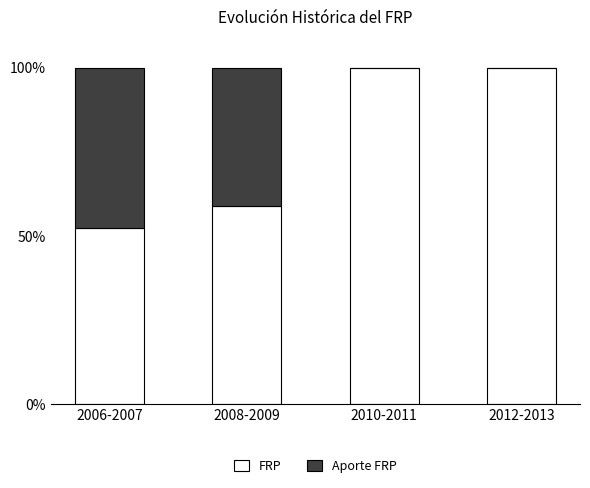

What is the total value across all series at 2012-2013?

100.0